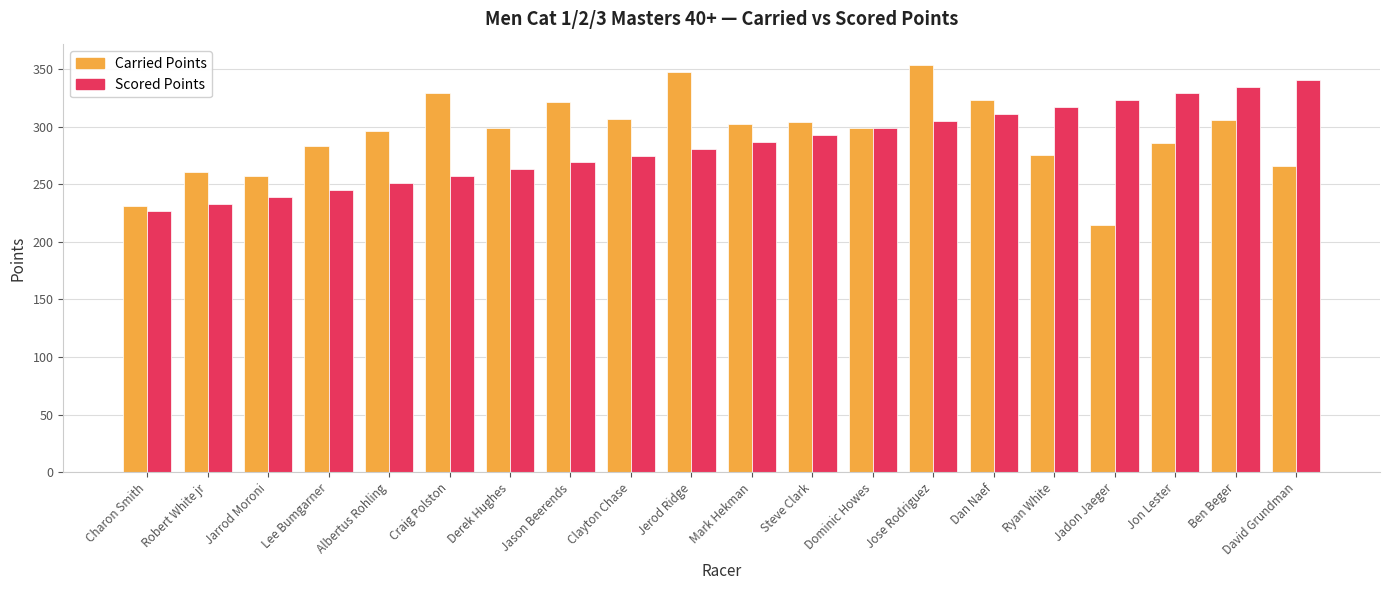

Rank the series at Mark Hekman from lowest to highest value.

Scored Points, Carried Points